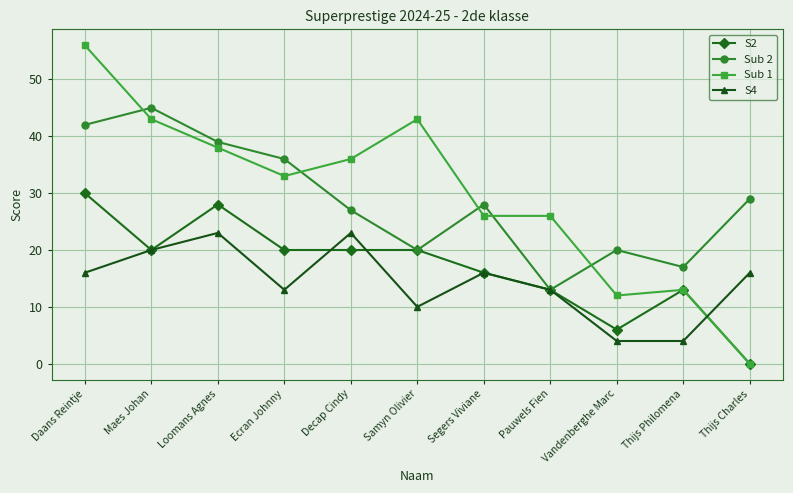

What are all the series names shown in the legend?

S2, Sub 2, Sub 1, S4